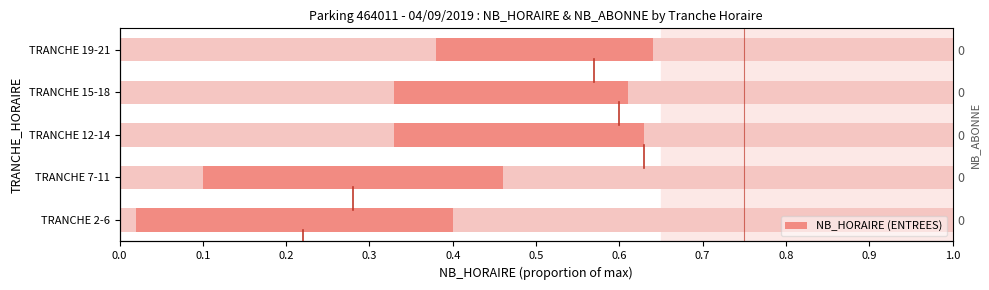

True or false: the data shows 0.5 at TRANCHE 15-18.

False